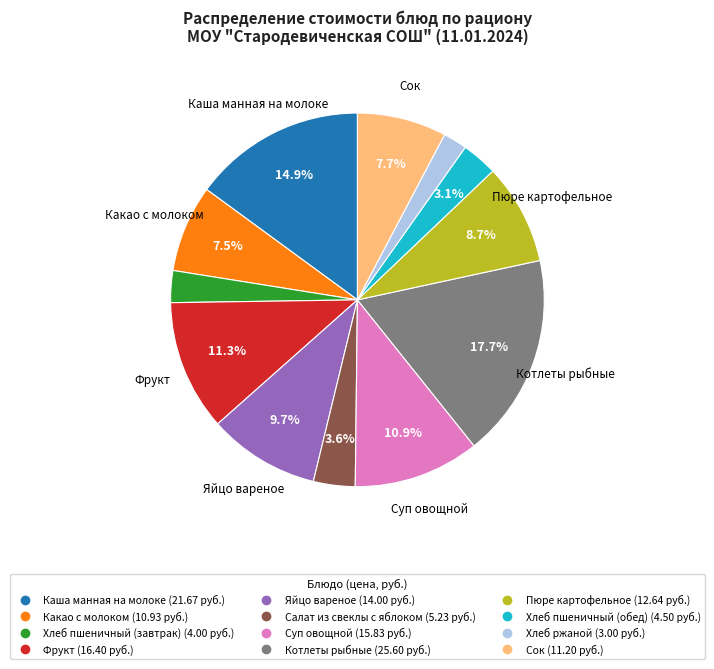

What percentage is the Хлеб пшеничный (завтрак) slice, to the nearest percent?

3%